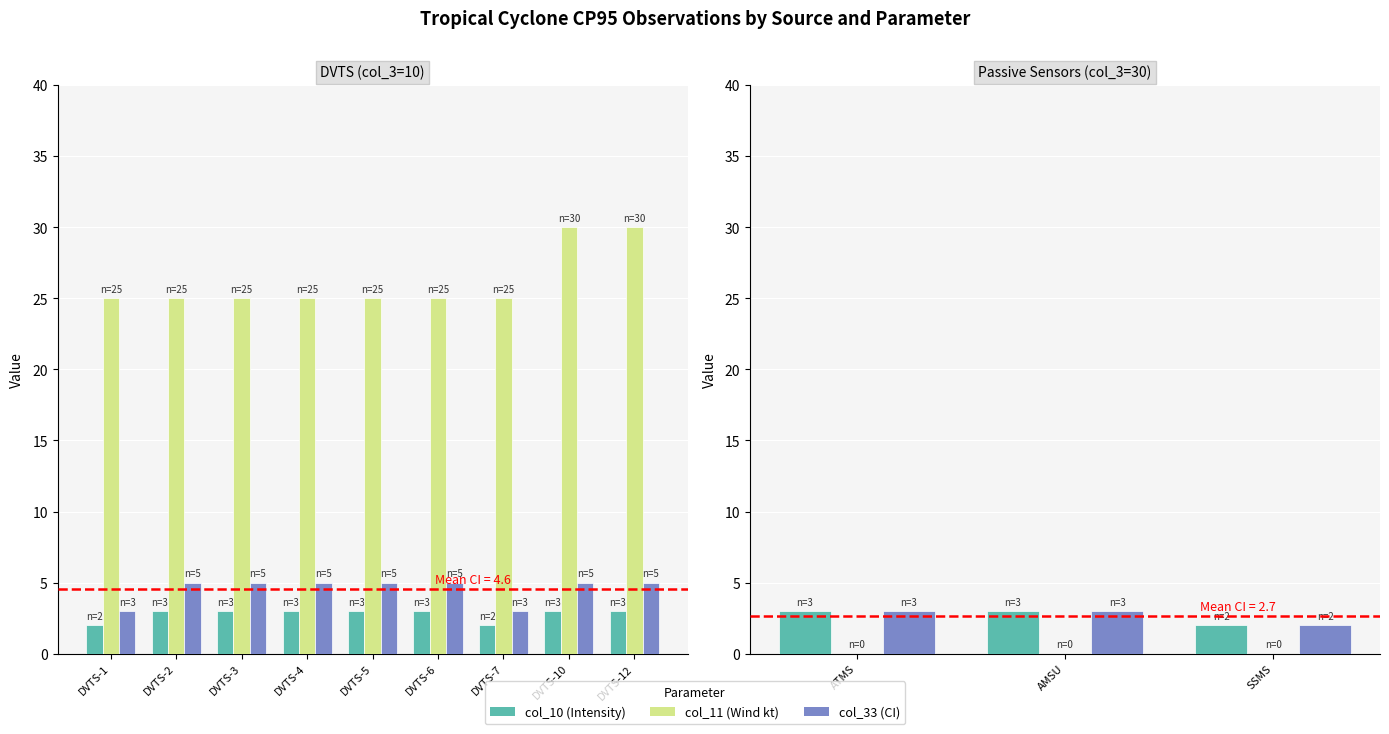

Does the chart contain stacked bars?

No